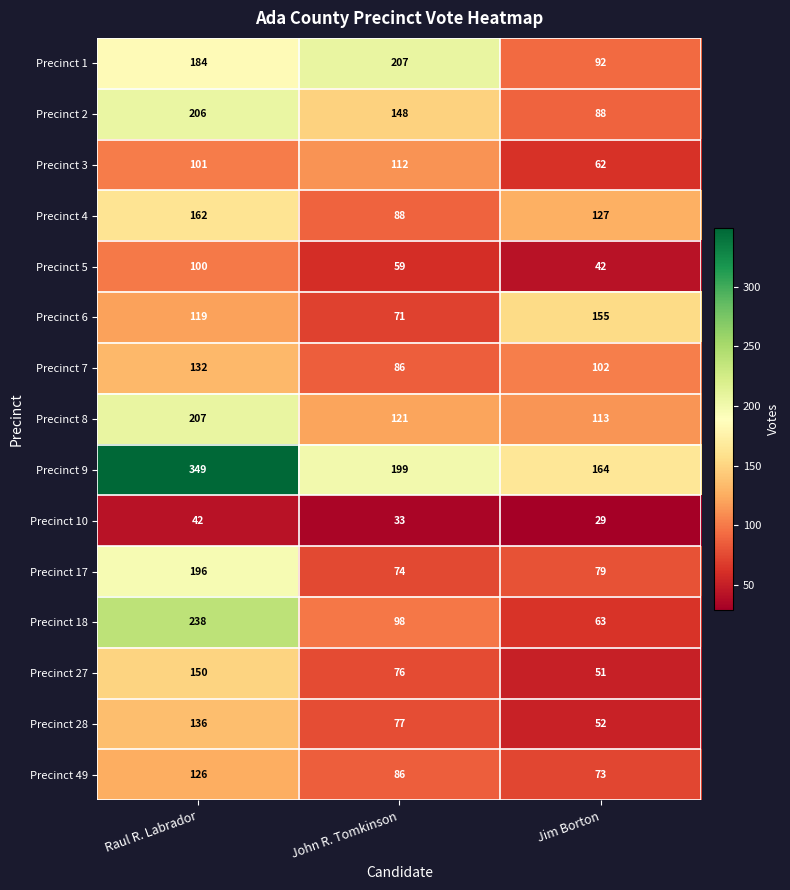

What is the lowest value of the Precinct 5 series?

42